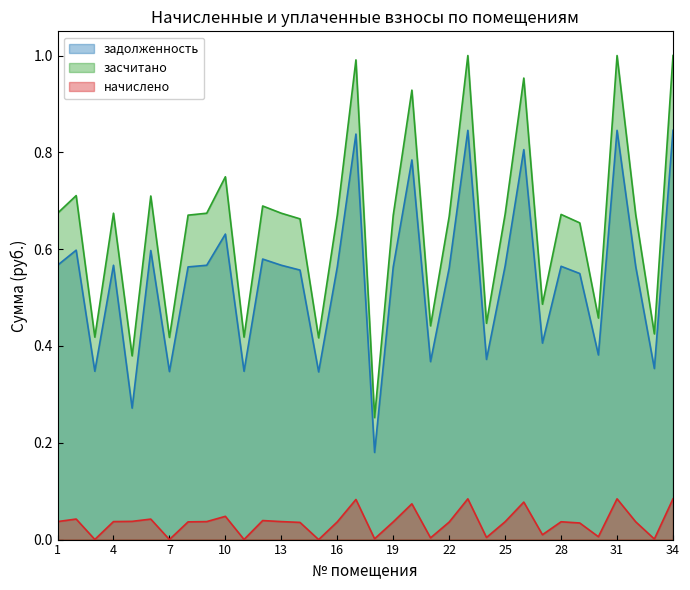

What is the approximate value of задолженность at 14?

0.6